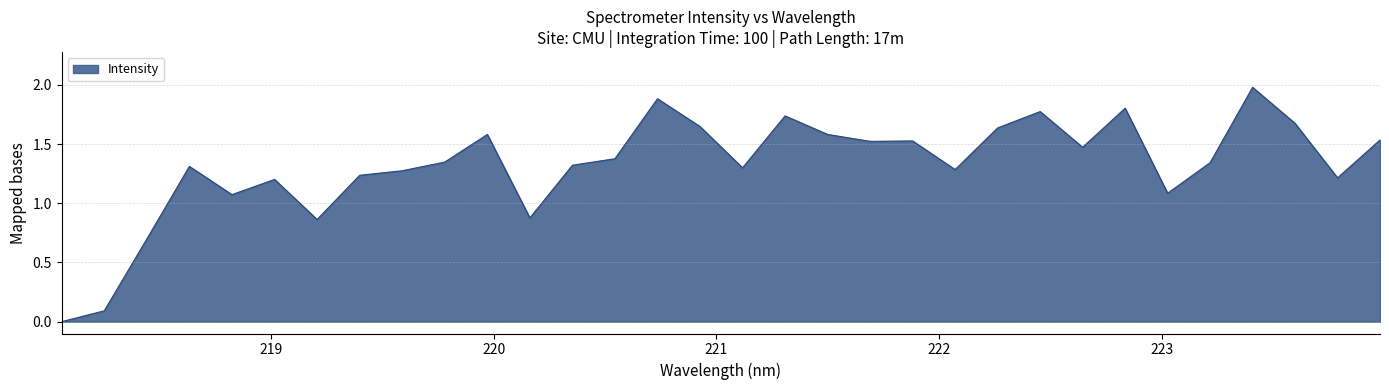

What is the difference between the maximum and minimum values?

2.0